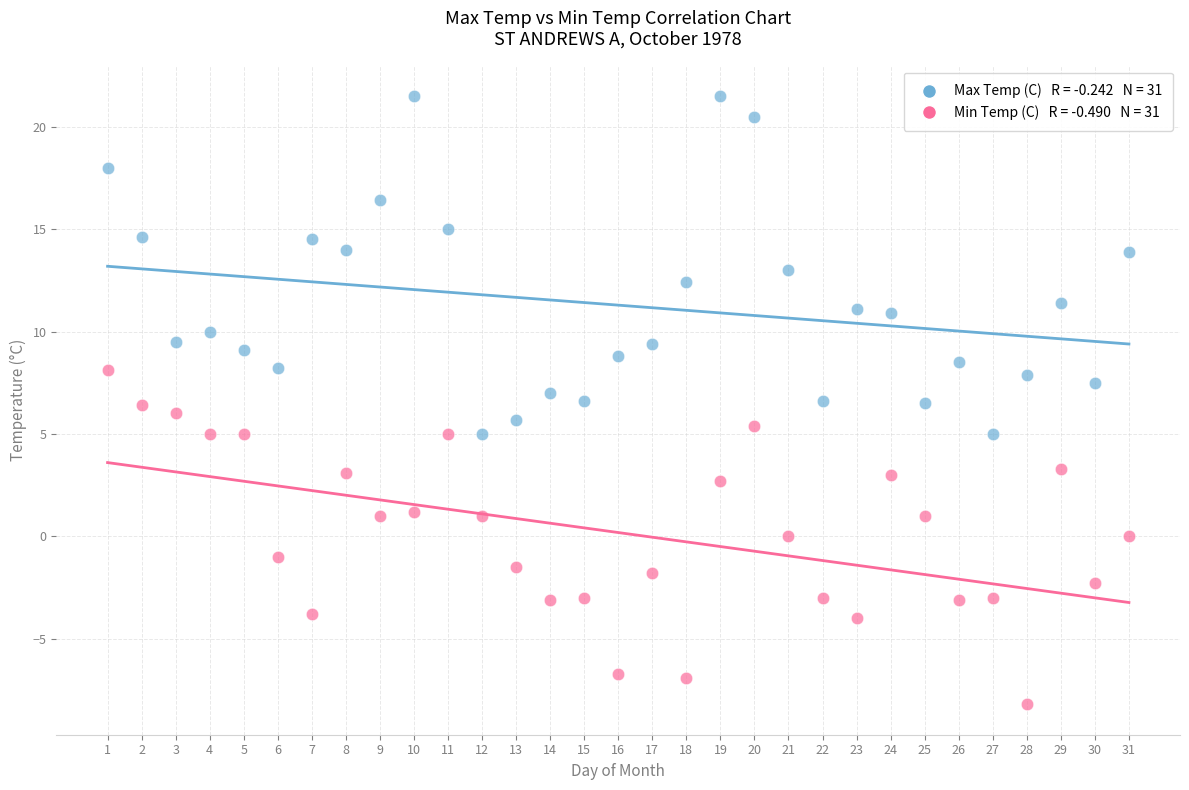

Across all data points, what is the range of Y values (max minus min)?

29.7